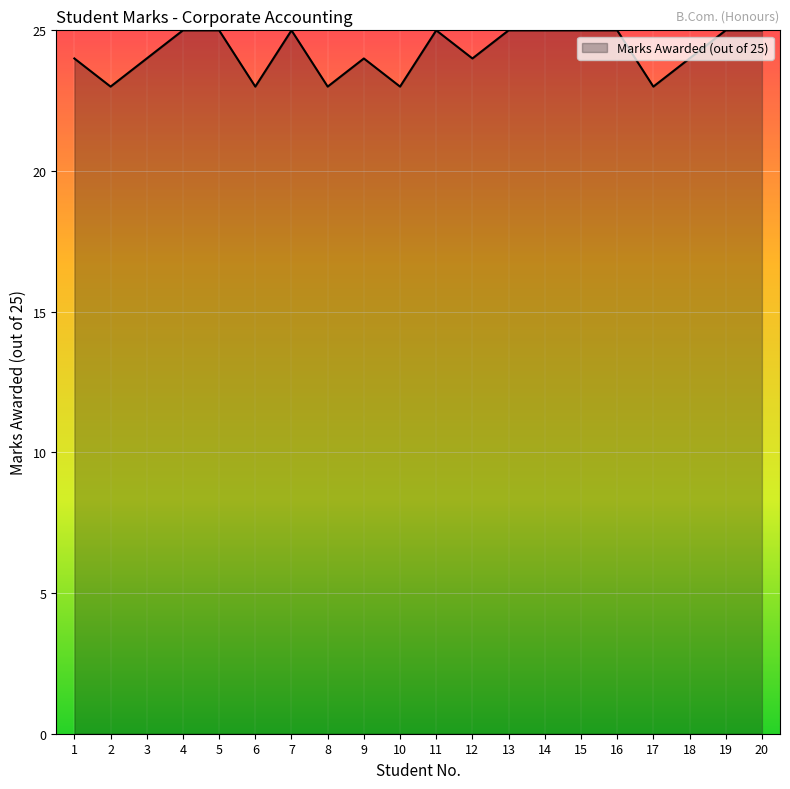

What is the difference between the values at 1 and 2?

1